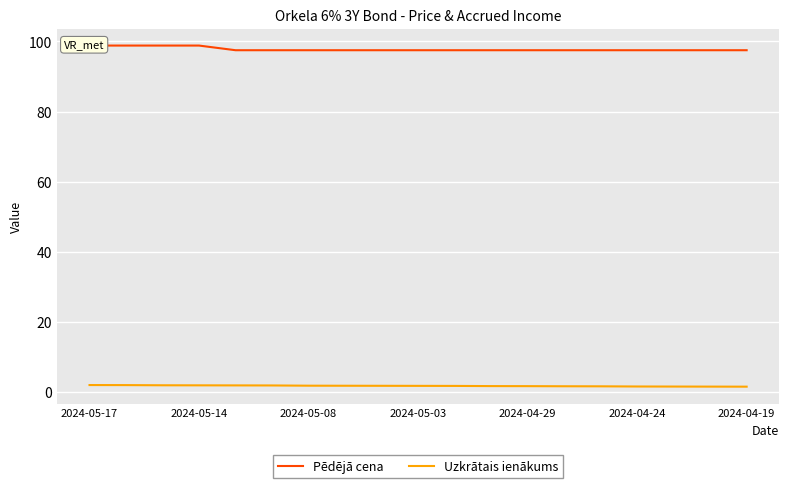

What is the difference between the maximum and minimum values in the Pēdējā cena series?

1.3